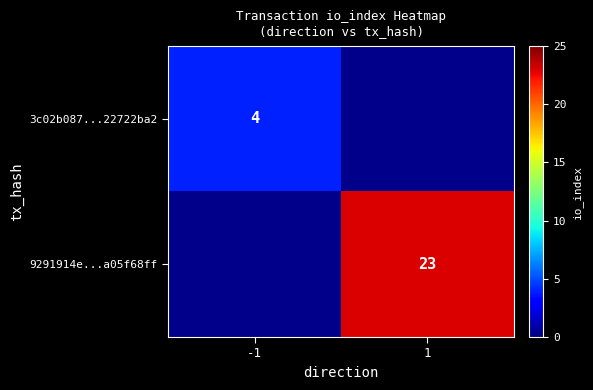

The 9291914e...a05f68ff series shows 23 at 1. True or false?

True